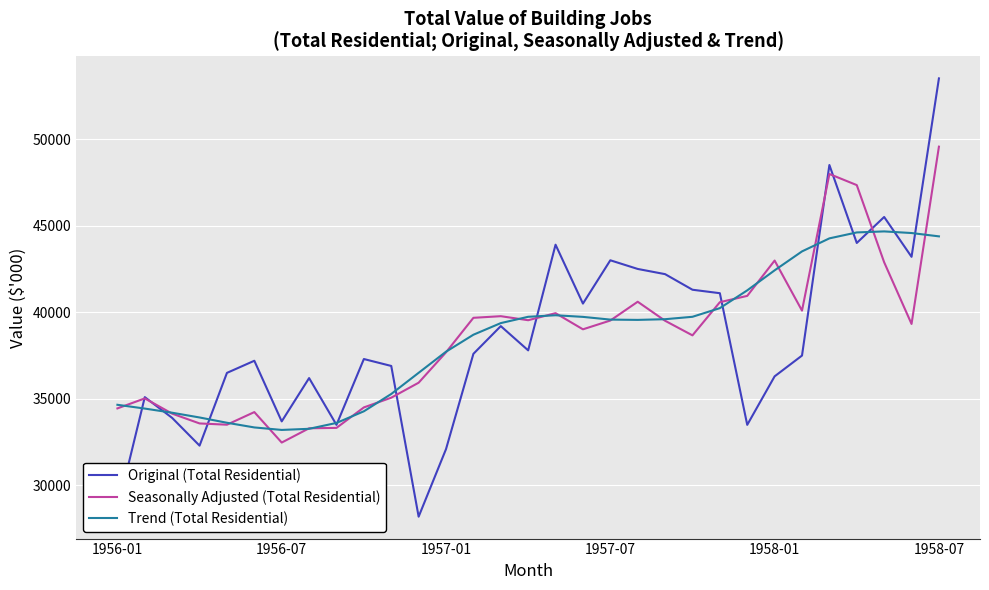

List the series in order of their peak value, lowest first.

Trend (Total Residential), Seasonally Adjusted (Total Residential), Original (Total Residential)